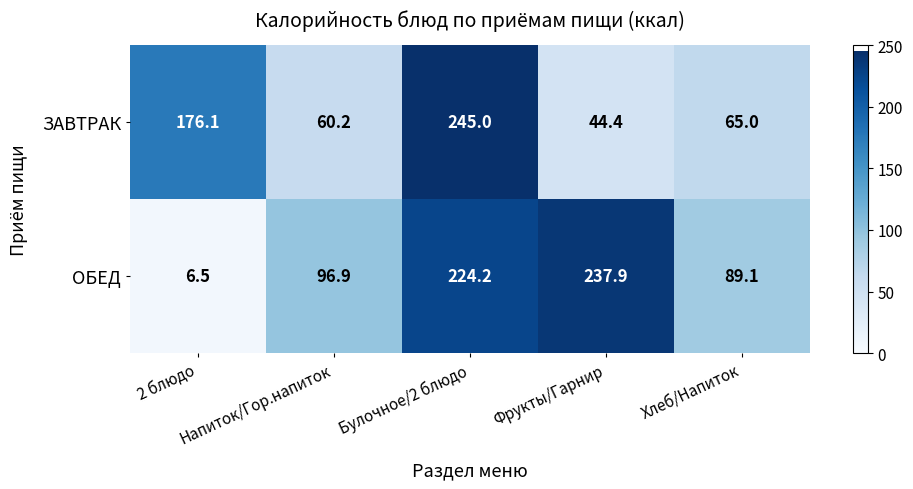

What is the average value of the ЗАВТРАК series?

118.1